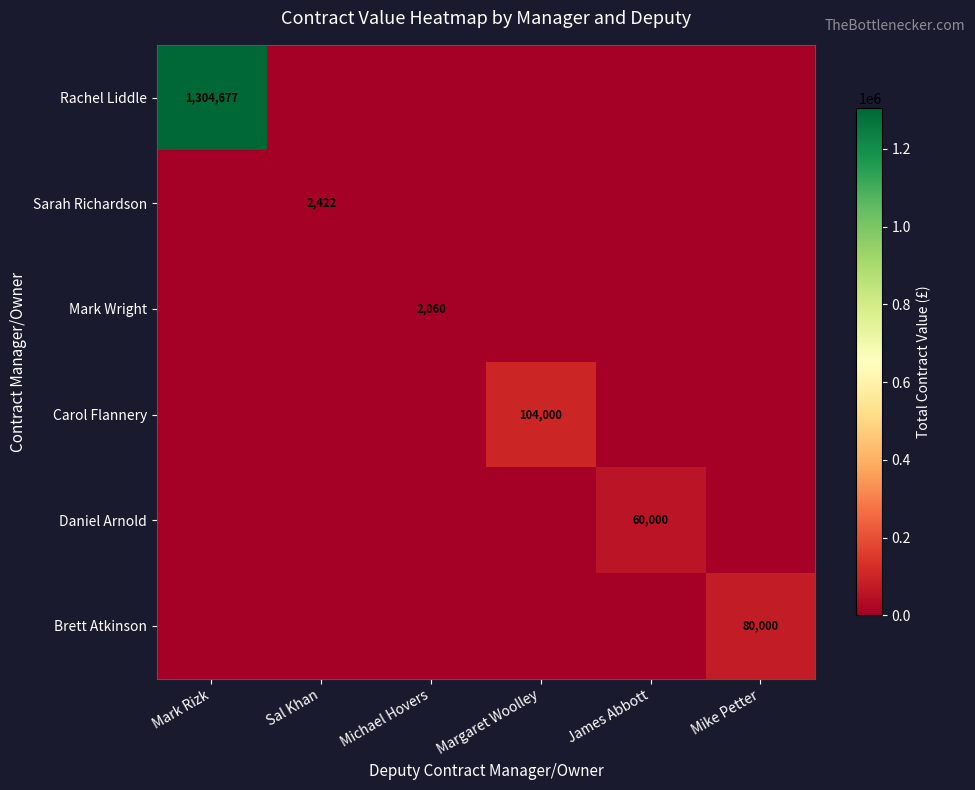

At which category does the chart reach its peak across all series?

Mark Rizk